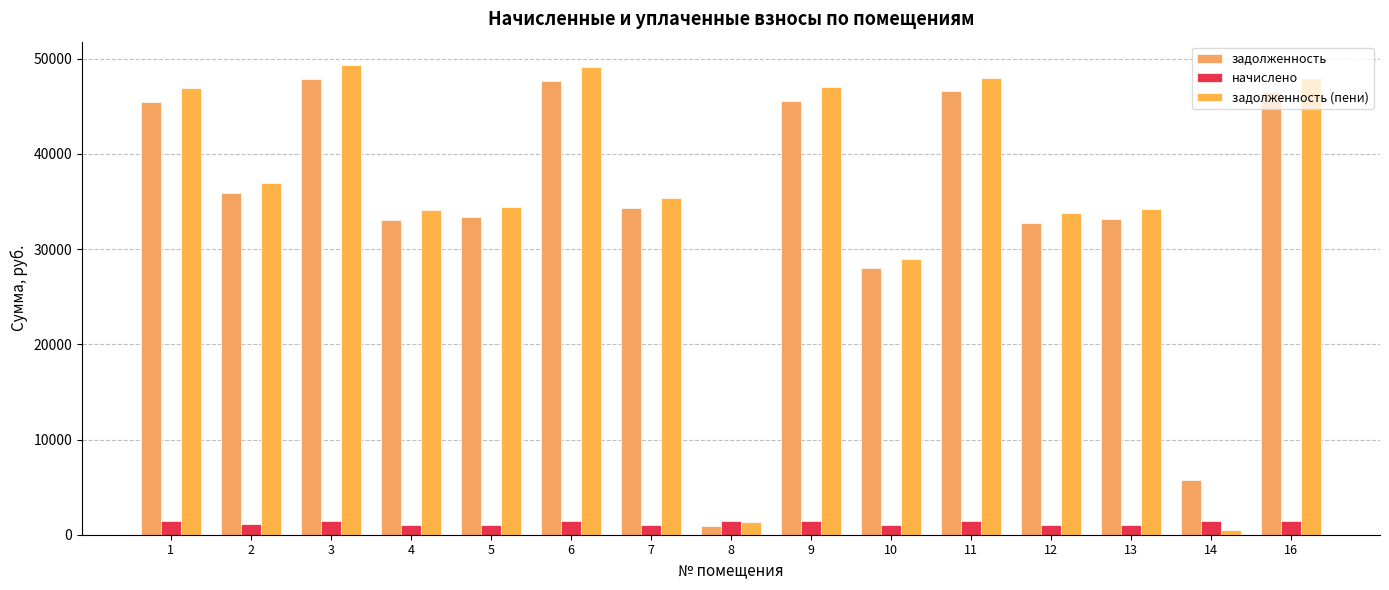

At which label is начислено closest to 1245?

2